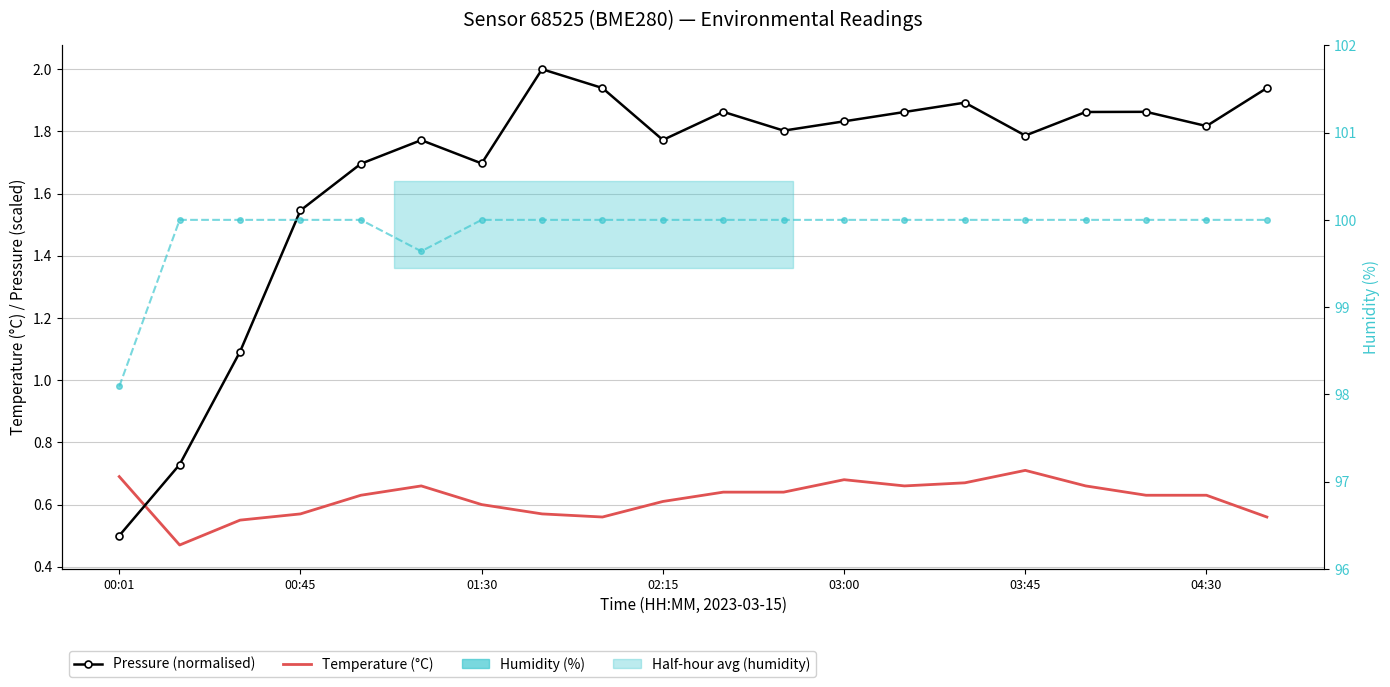

How many data points does each series have?

20